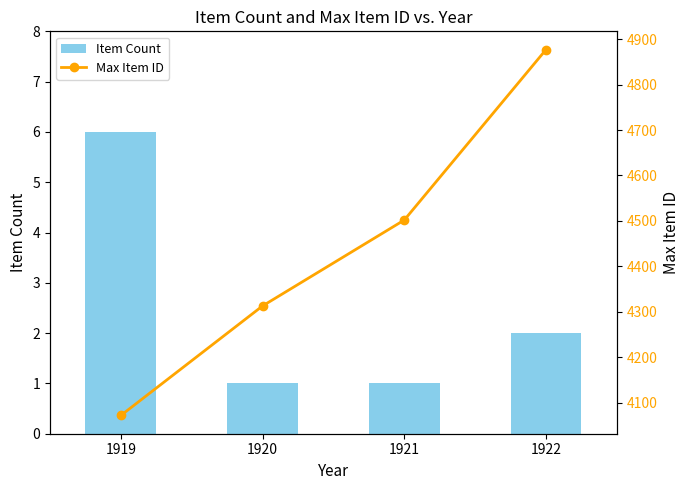

Rank the series by their maximum value, from highest to lowest.

Max Item ID, Item Count